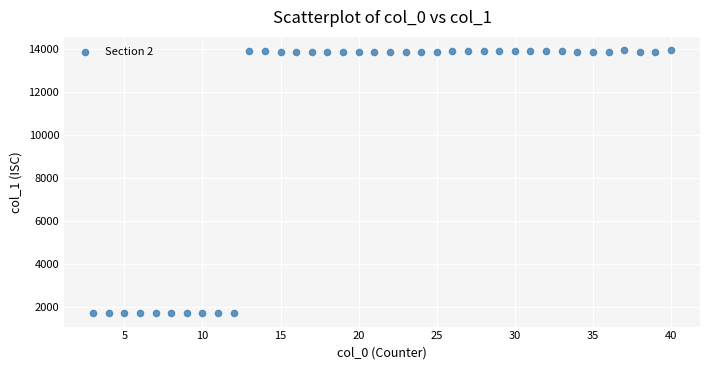

What is the range of Y values (max minus min)?

12236